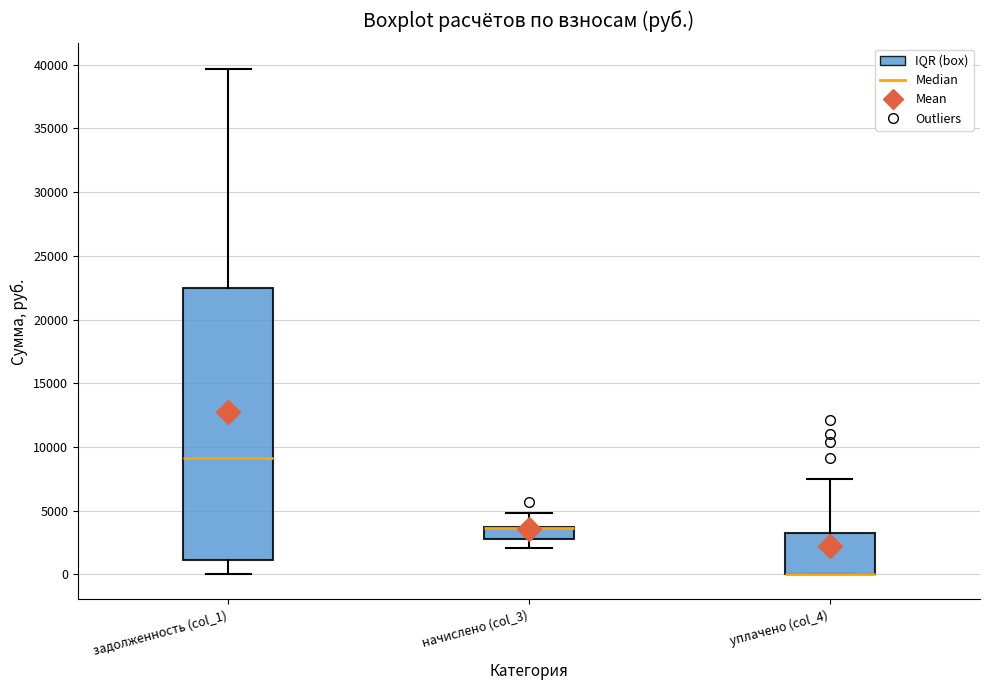

Reading left to right, transcribe this box plot: for each box, give where its median line is, the range the box spans, and where its two whiskers end, as read against the y-axis. The values are not printed on the chart, so give them approximately, as read against the axis.

задолженность (col_1): median 9000, box 1000 to 22500, whiskers 0 to 39500
начислено (col_3): median 3500 (drawn on the box's upper edge), box 3000 to 3500, whiskers 2000 to 5000
уплачено (col_4): median 0 (drawn on the box's lower edge), box 0 to 3500, whiskers 0 to 7500